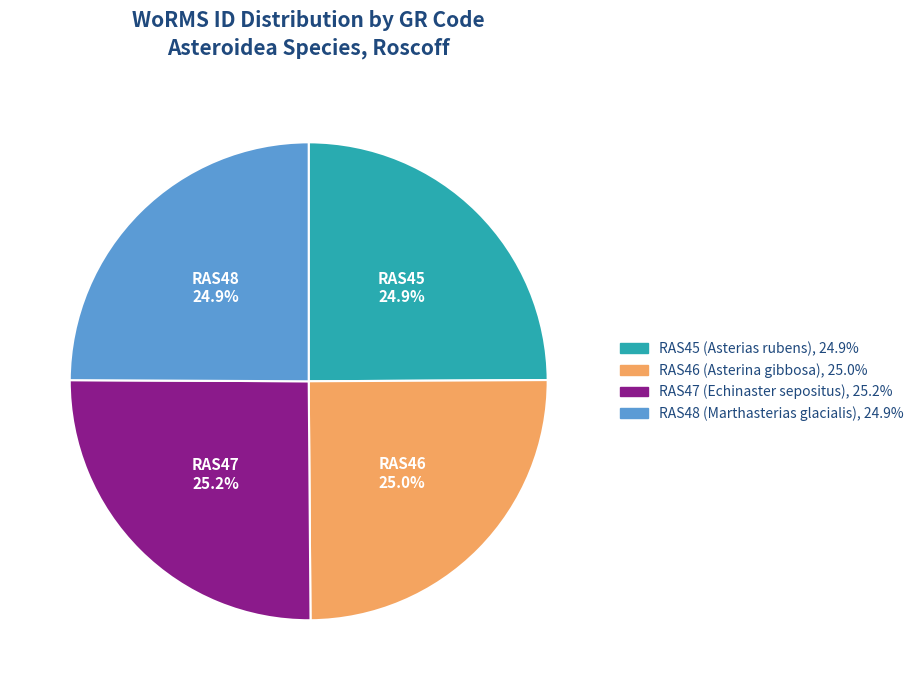

To the nearest percent, what portion does RAS45 represent?

25%